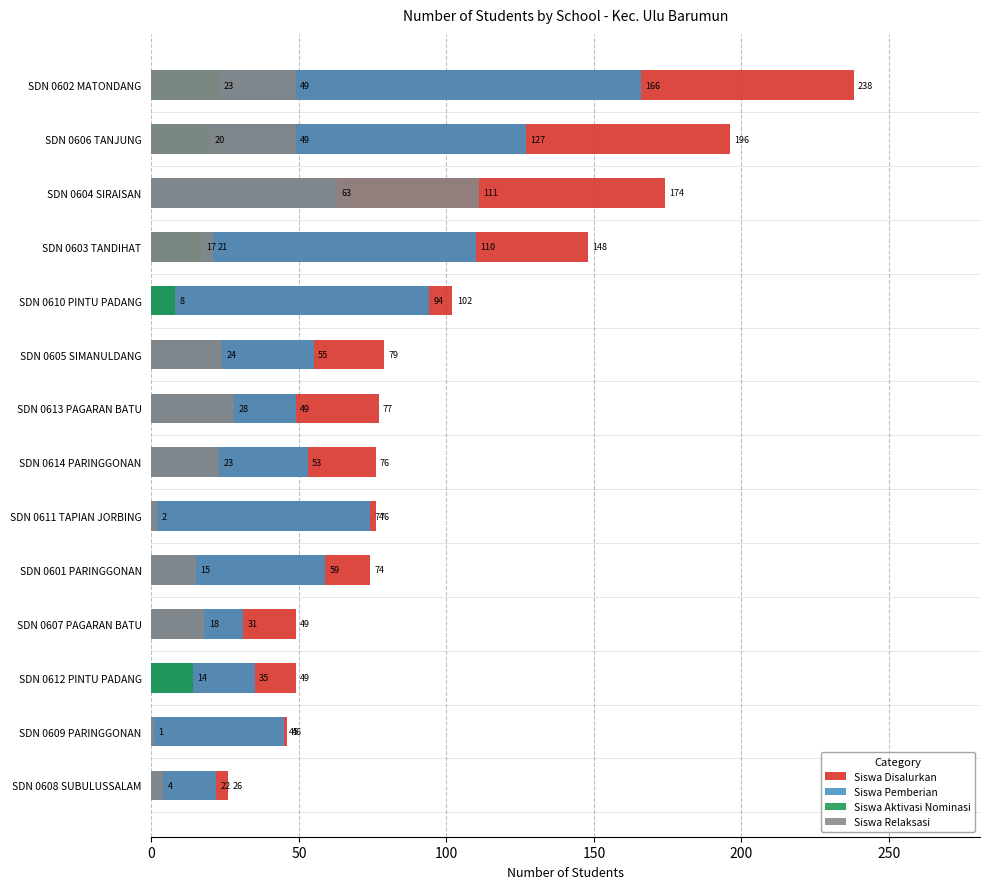

What is the difference between the maximum and second lowest values in the Siswa Pemberian series?

135